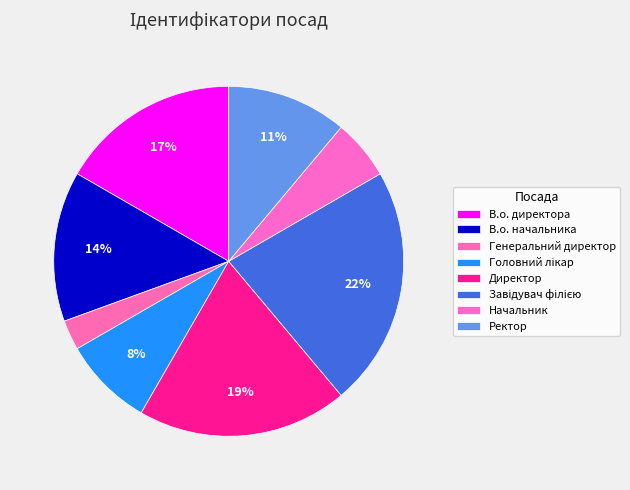

How many segments does this pie chart have?

8